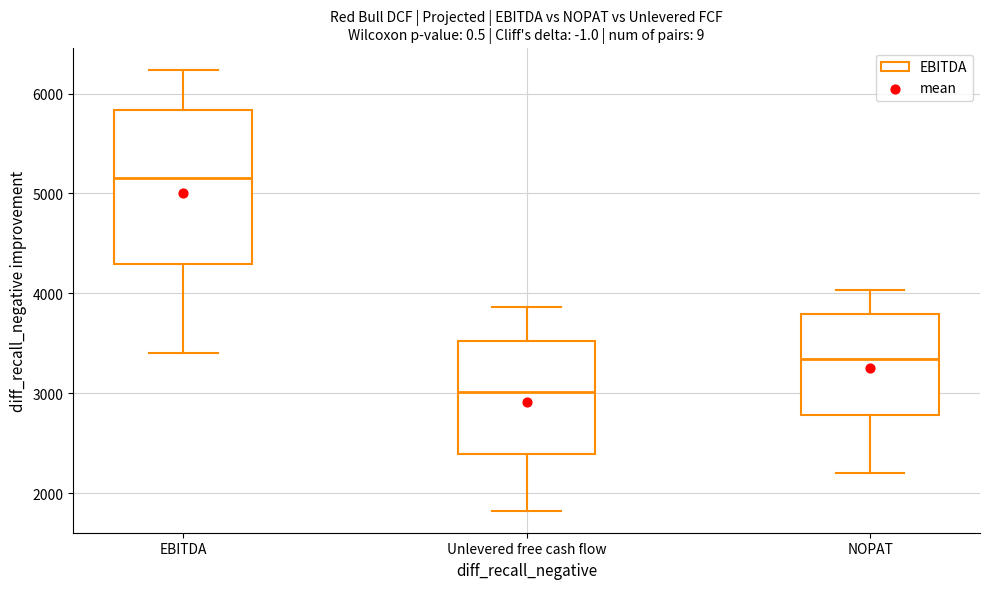

Where is the lower edge of the box for NOPAT on the y-axis? The values are not printed on the chart, so give them approximately, as read against the axis.

2800